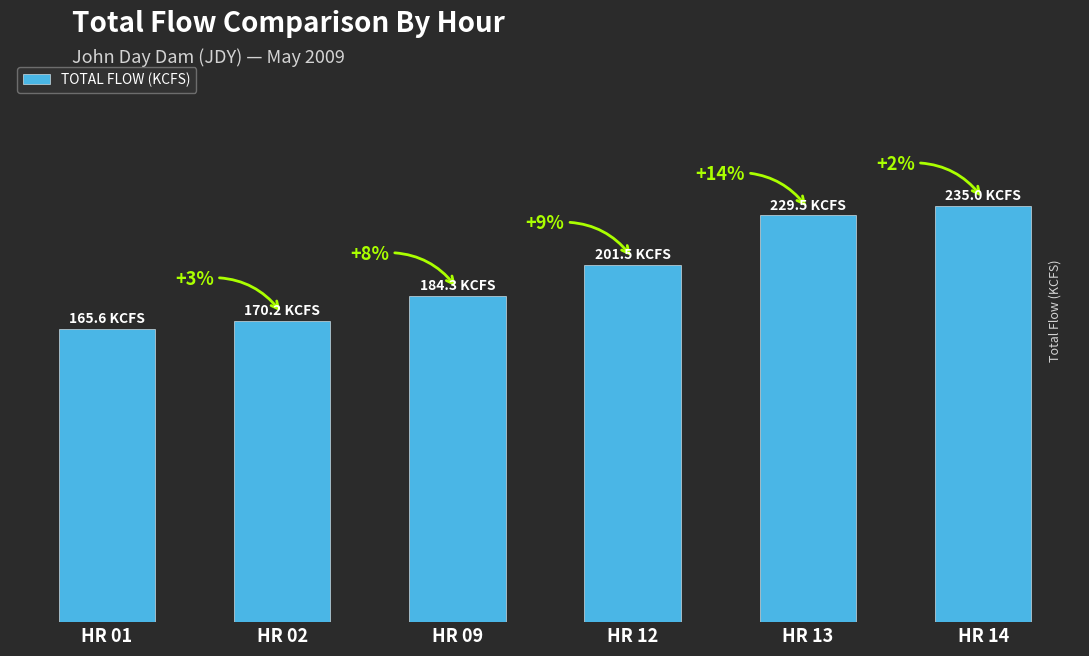

The value at HR 13 is 229.5. True or false?

True